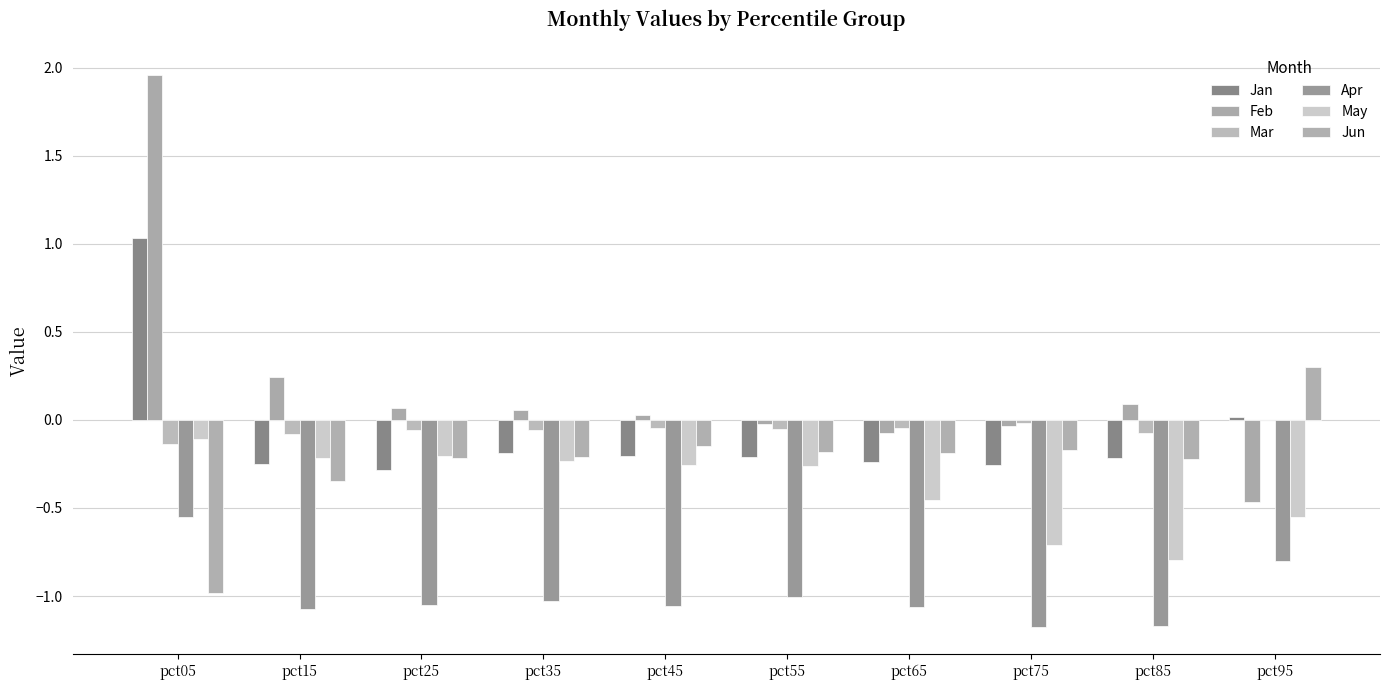

Between pct05 and pct45, which is larger?

pct05